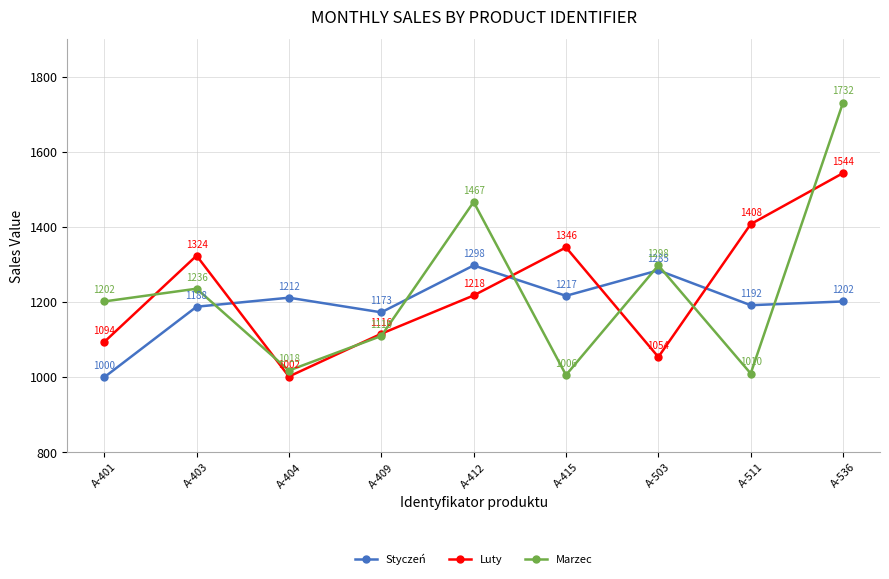

List the series in order of their peak value, highest first.

Marzec, Luty, Styczeń